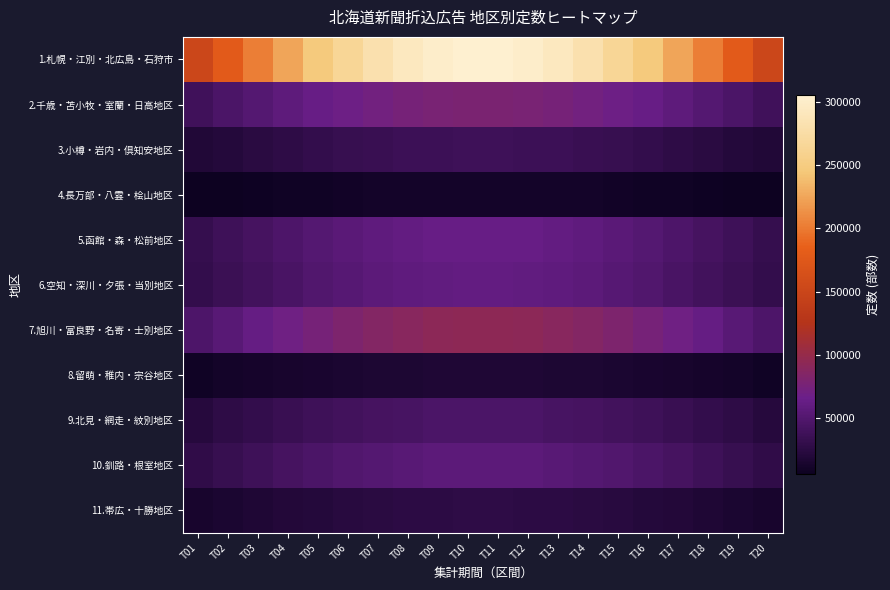

Which series has the widest spread of values?

1.札幌・江別・北広島・石狩市